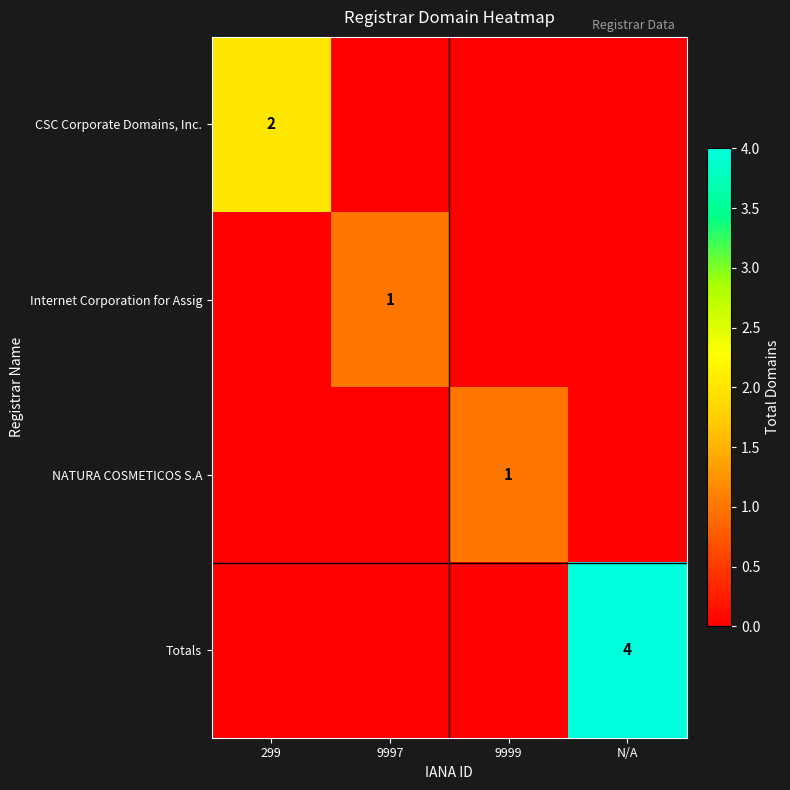

The value of NATURA COSMETICOS S.A at 9999 is 2. True or false?

False